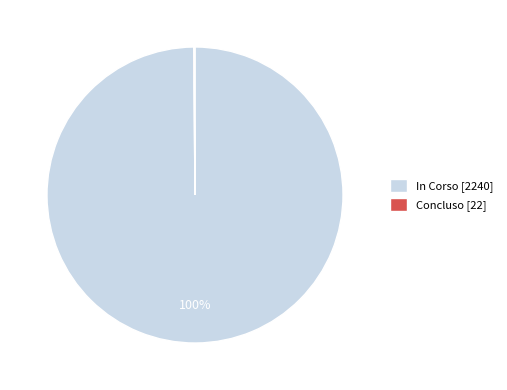

True or false: In Corso [2240] accounts for 88% of the total.

False